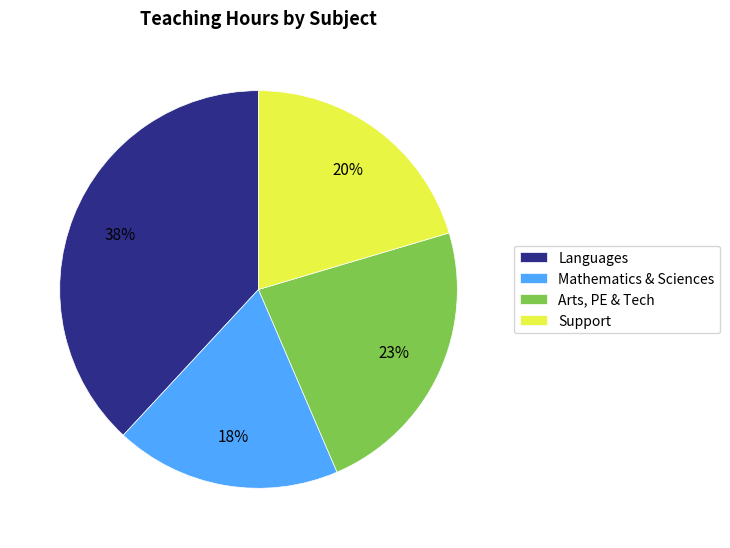

Between Support and Arts, PE & Tech, which is larger?

Arts, PE & Tech